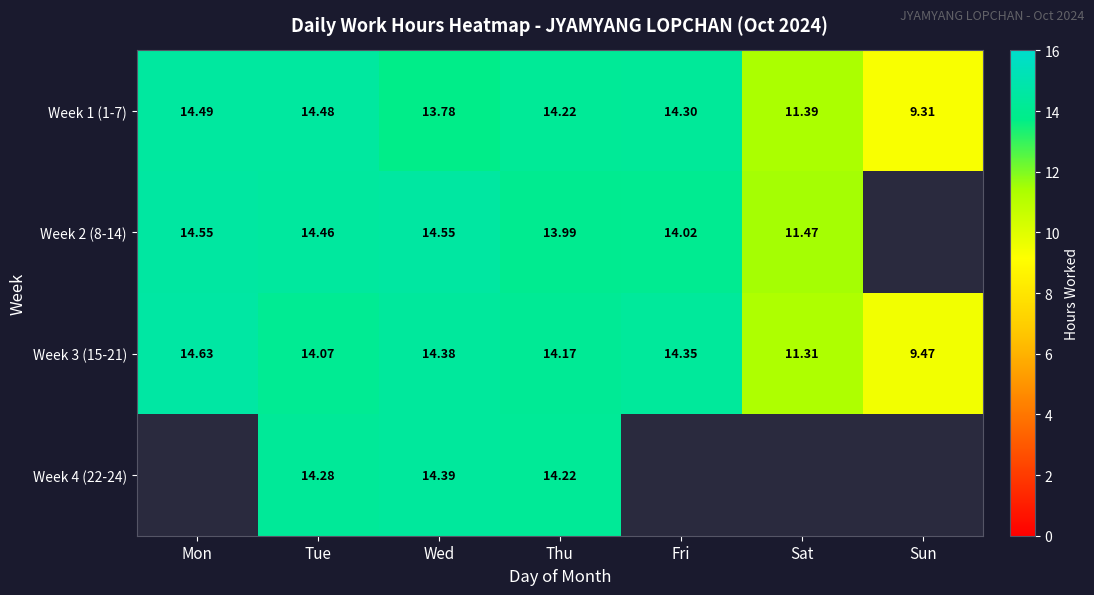

At which label does Week 1 (1-7) reach its peak?

Mon